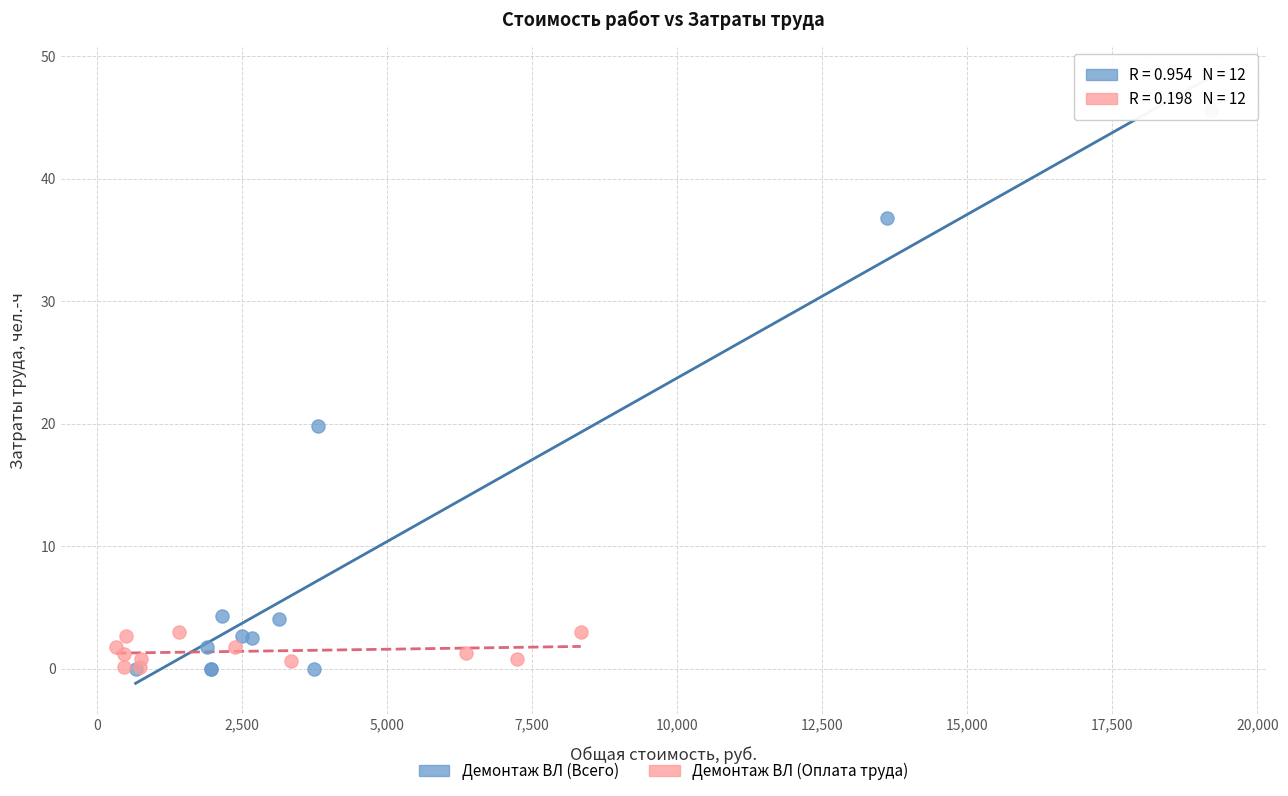

What are all the series names shown in the legend?

Демонтаж ВЛ (Всего), Демонтаж ВЛ (Оплата труда)